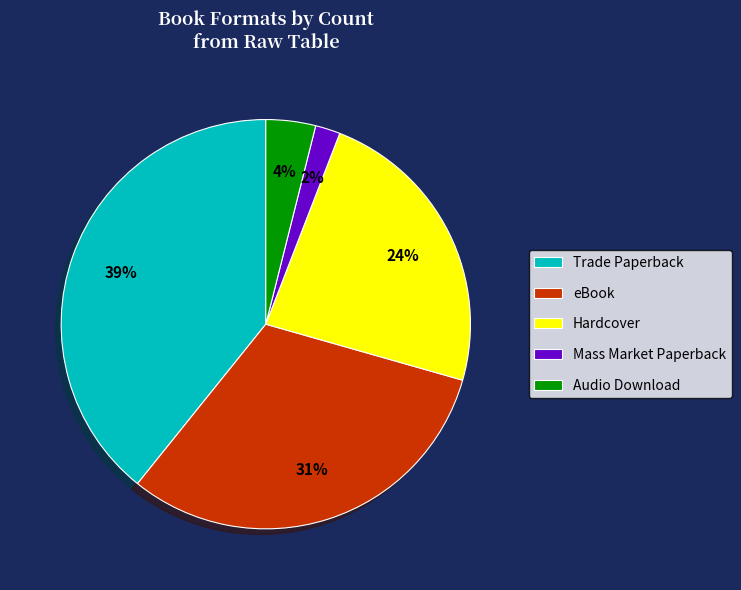

To the nearest percent, what is the difference between the largest and smallest slice percentages?

37%